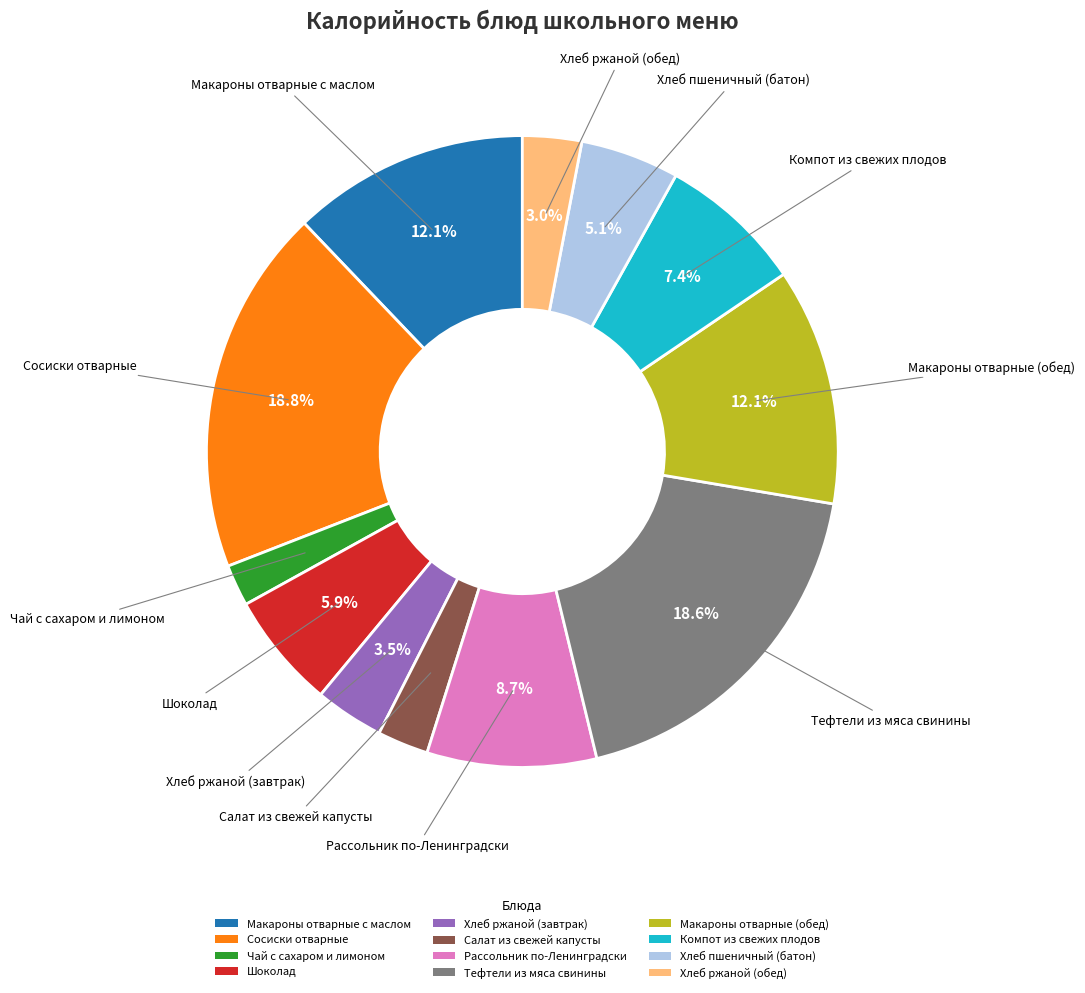

What is the total percentage of Тефтели из мяса свинины and Компот из свежих плодов?

26.0%